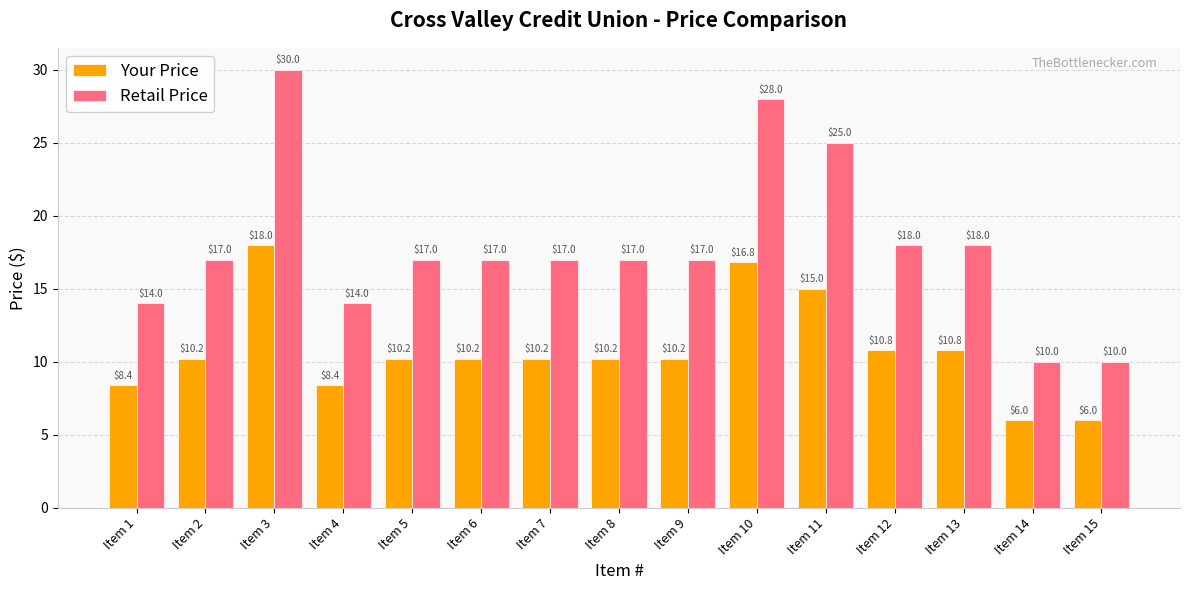

What is the greatest value displayed?

30.0